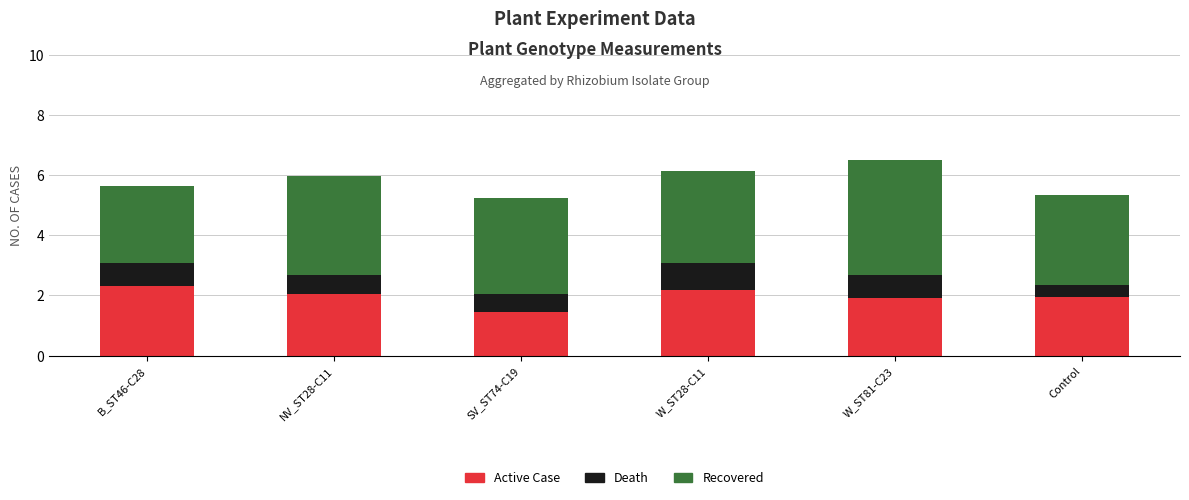

Where is Active Case nearest to the value 1?

SV_ST74-C19